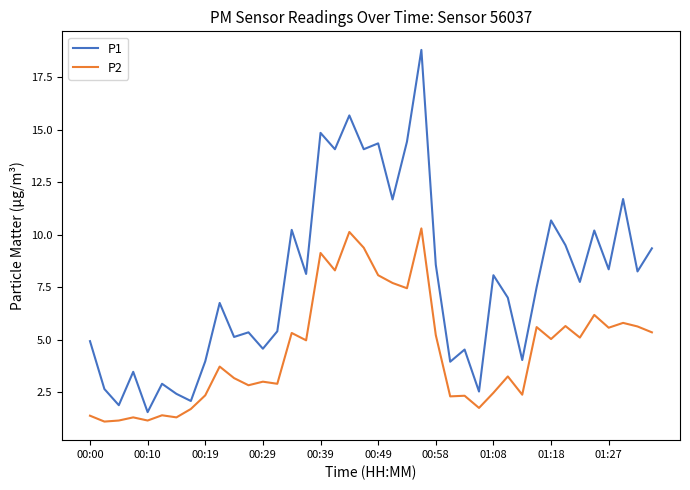

List the series in order of their overall mean, highest first.

P1, P2